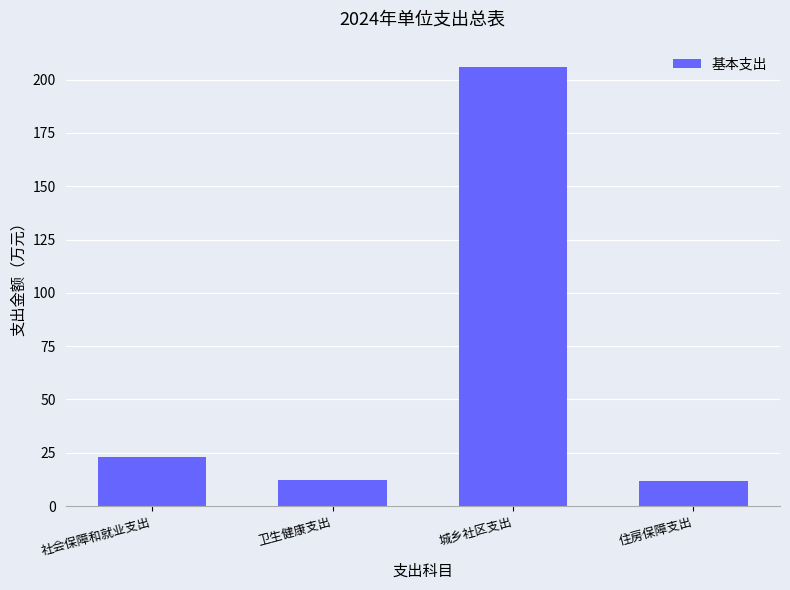

What is the maximum value shown in the chart?

206.0